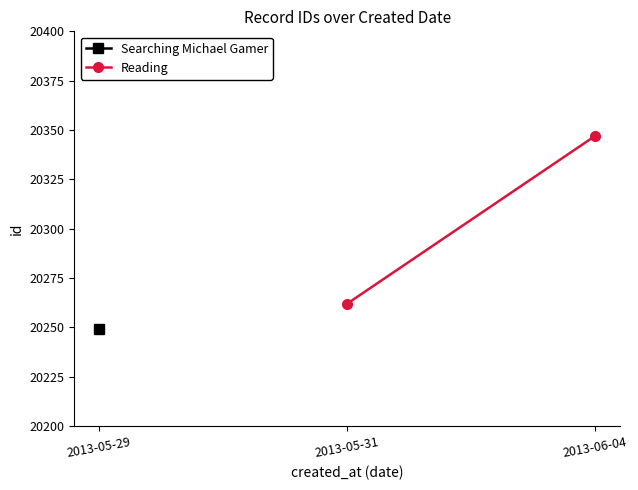

What are all the series names shown in the legend?

Searching Michael Gamer, Reading